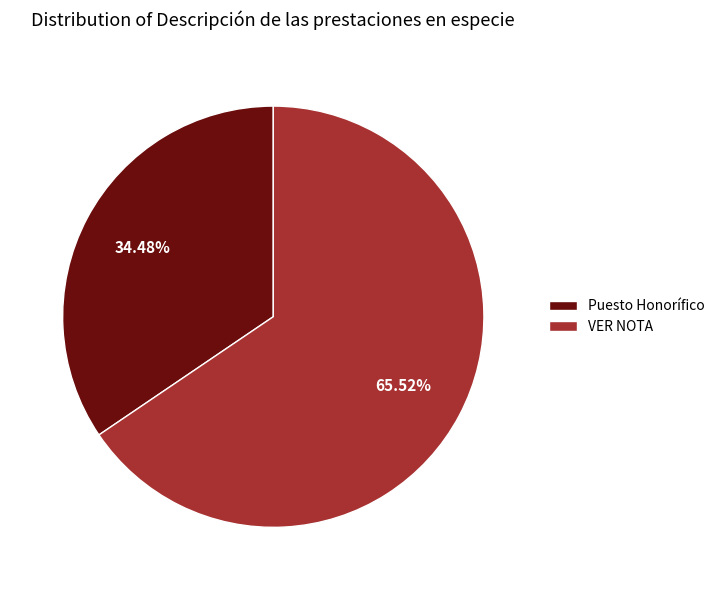

What percentage do Puesto Honorífico and VER NOTA together represent?

100.0%